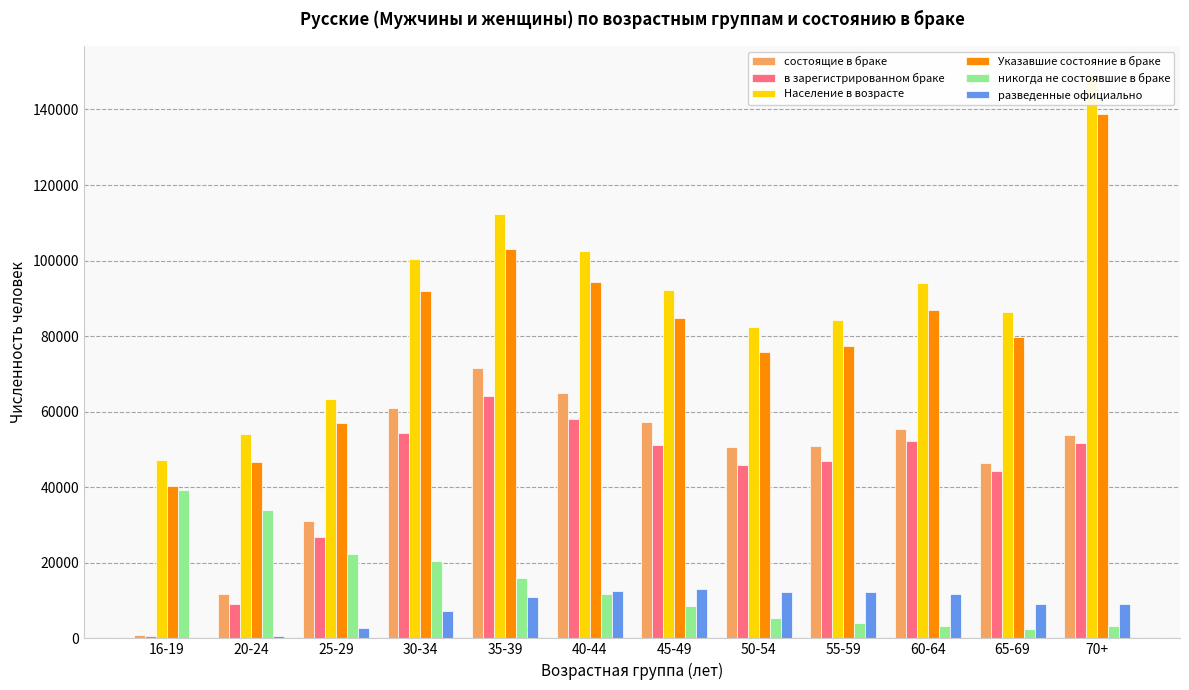

Between 70+ and 20-24, which is larger?

70+